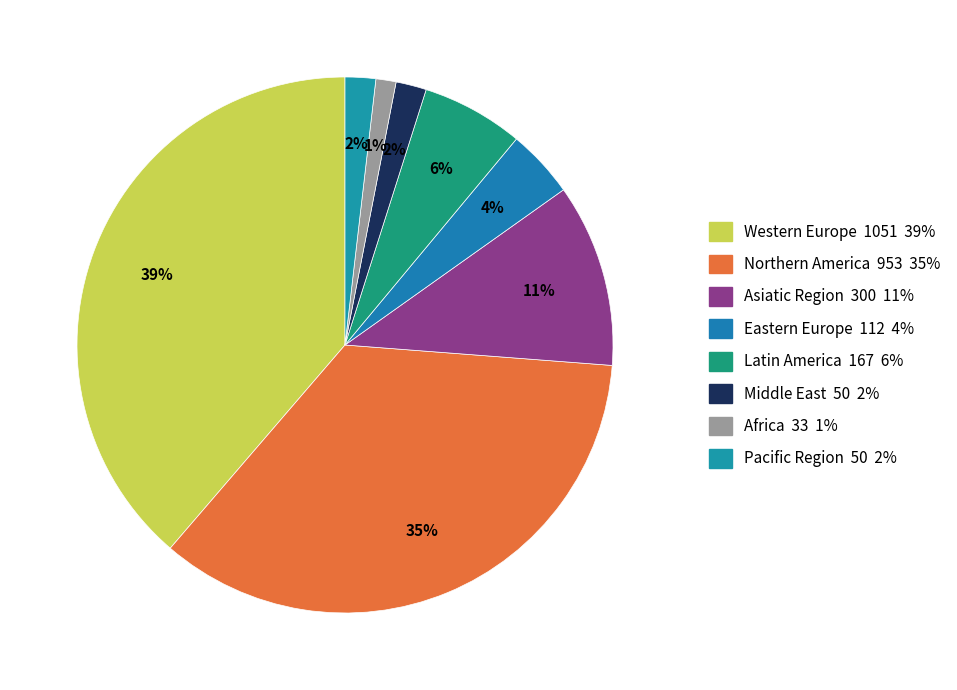

Does Asiatic Region represent more than half of the total?

No